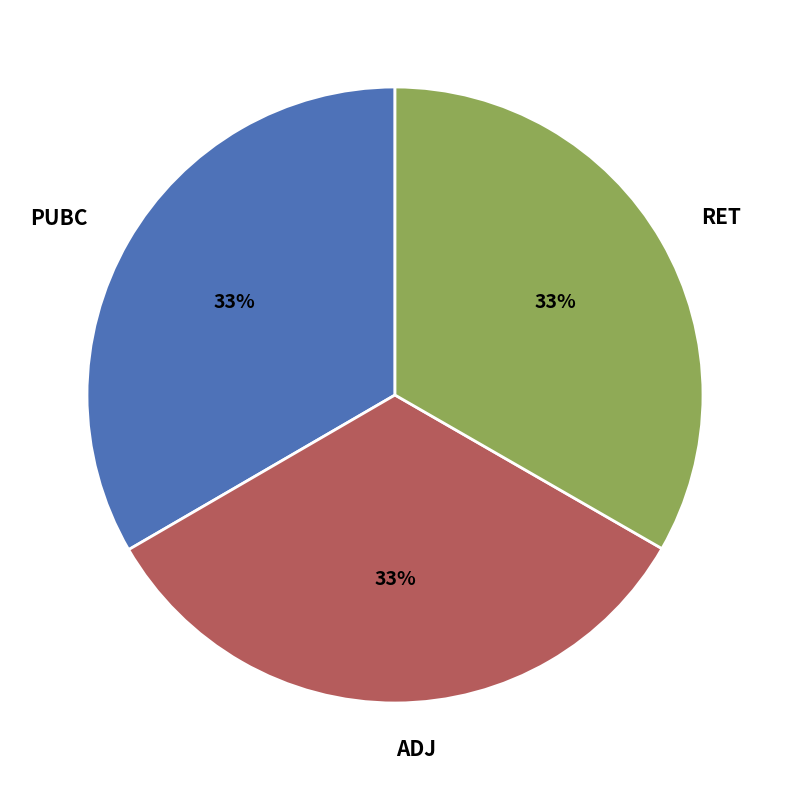

Approximately how many times larger is the value at ADJ compared to PUBC?

1.0